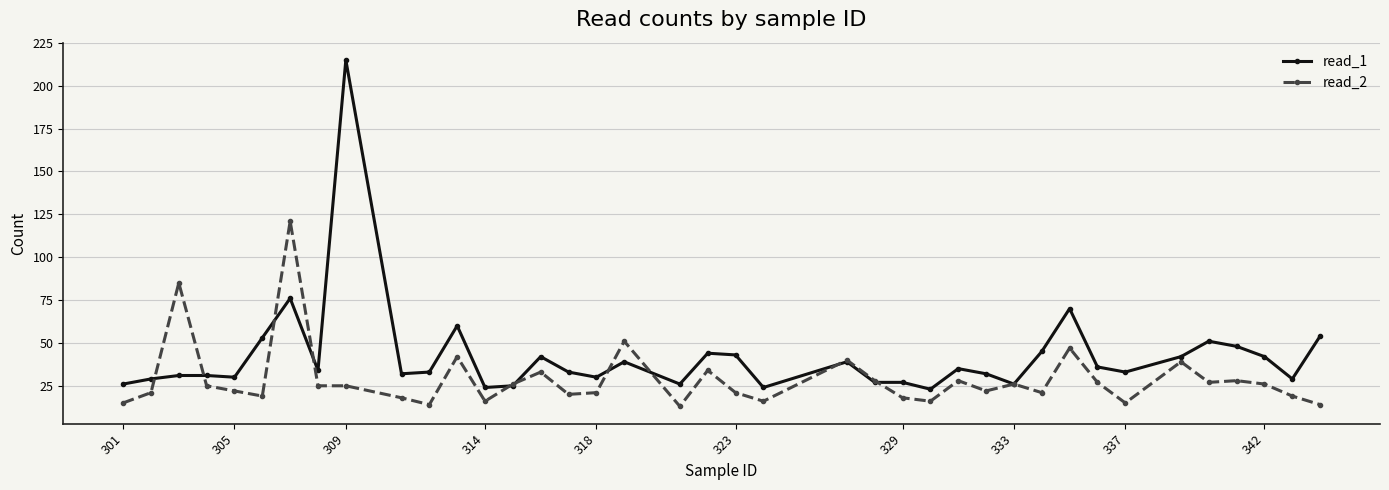

Which series has the largest total across all categories?

read_1